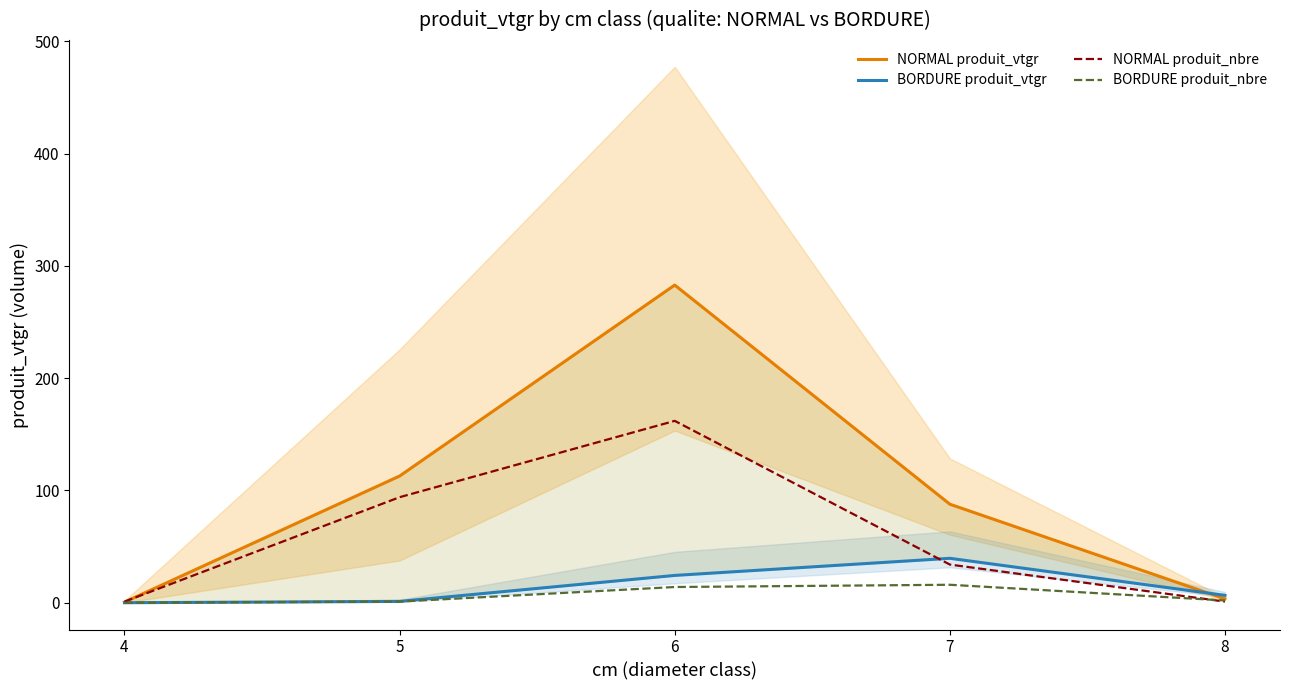

Reading left to right, what are all the values shown in this chart?

NORMAL produit_vtgr: 0.5	112.8	283.0	87.8	3.4
BORDURE produit_vtgr: 0.0	1.2	24.3	39.6	6.6
NORMAL produit_nbre: 1.0	94.0	162.0	34.0	1.0
BORDURE produit_nbre: 0.0	1.0	14.0	16.0	2.0